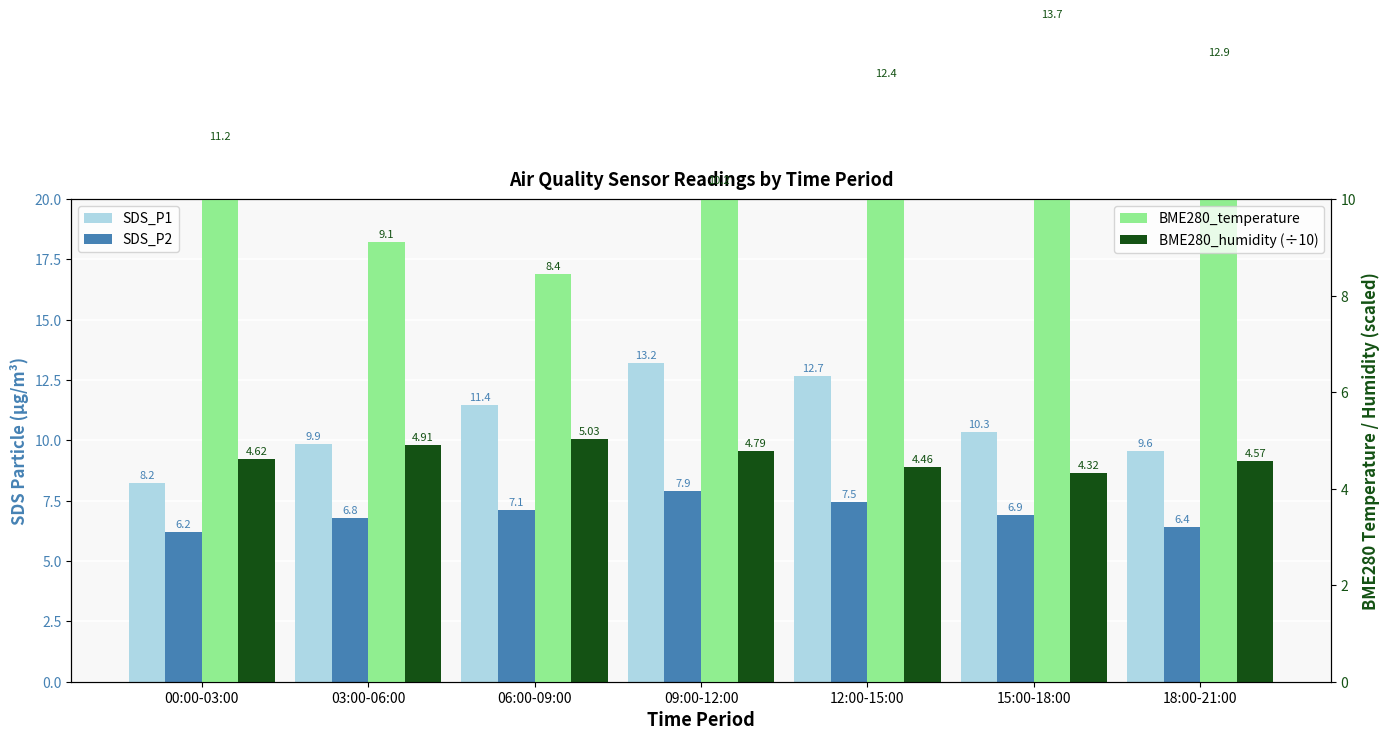

What is the value of the BME280_humidity (÷10) bar at the 3rd from the left?

5.0